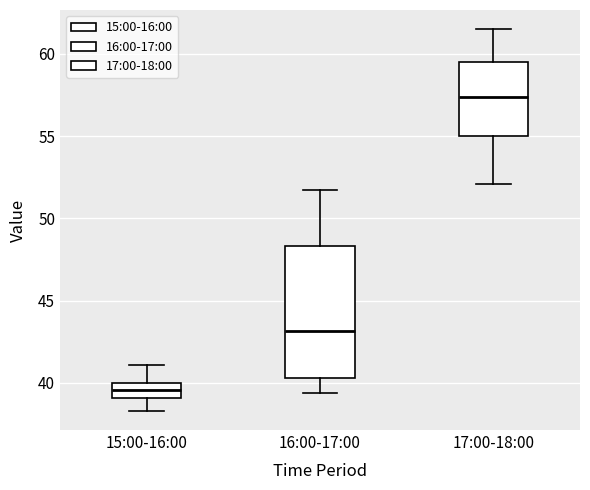

Comparing the boxes themselves (not the whiskers), which one is the tallest?

16:00-17:00